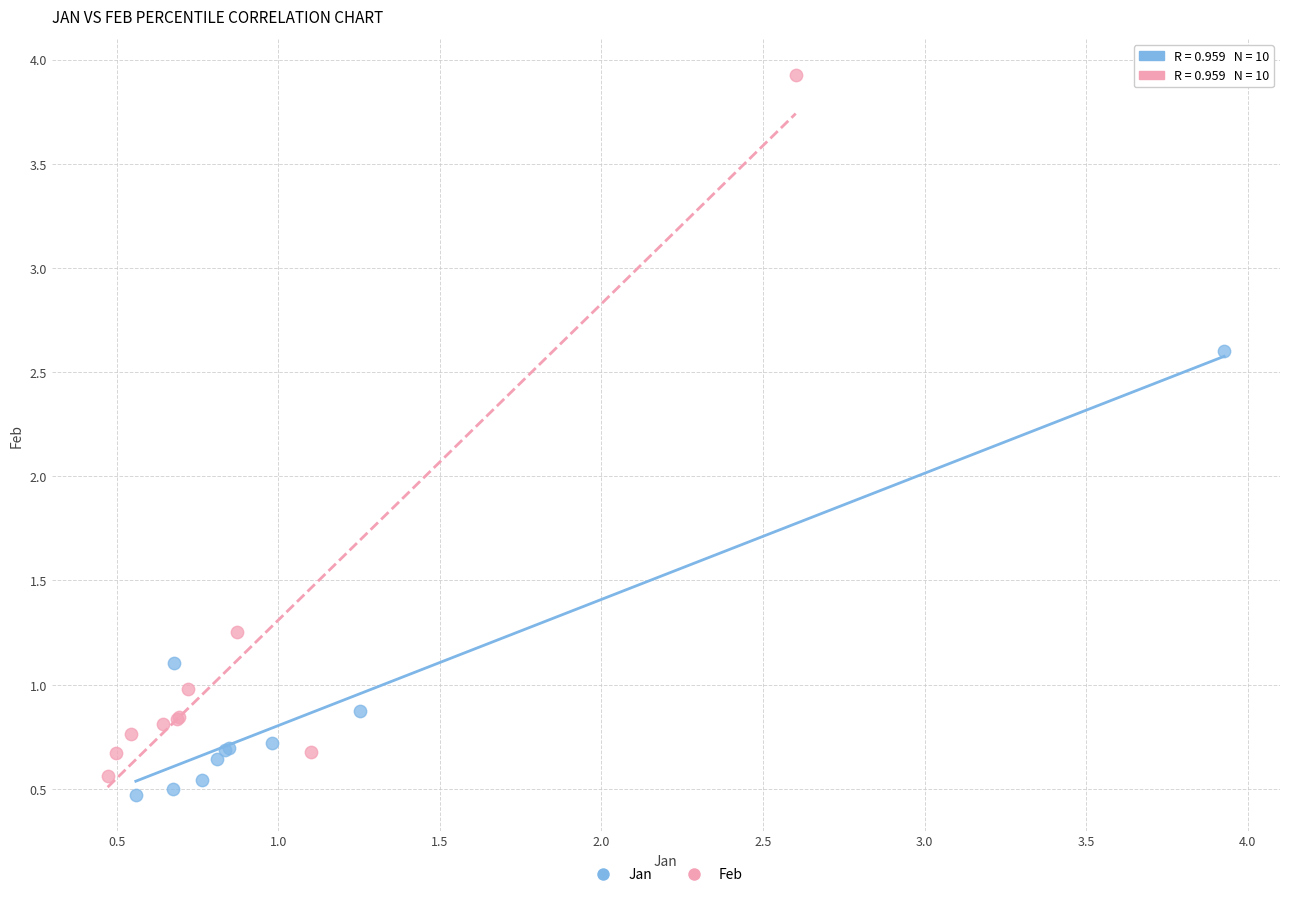

Which series has the largest Y range (max minus min)?

Feb